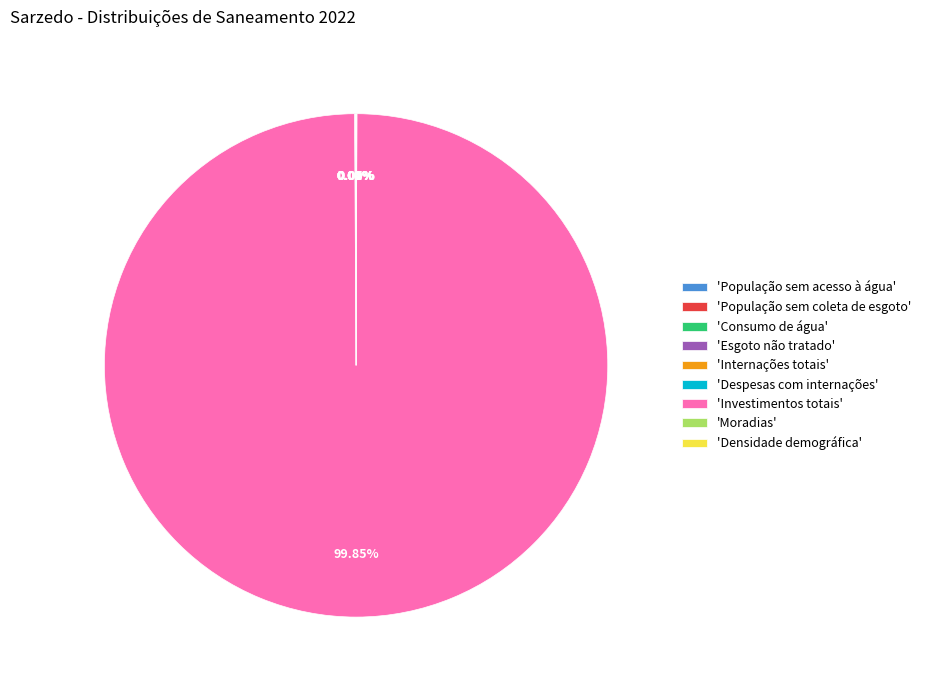

Which slice is the largest?

'Investimentos totais'